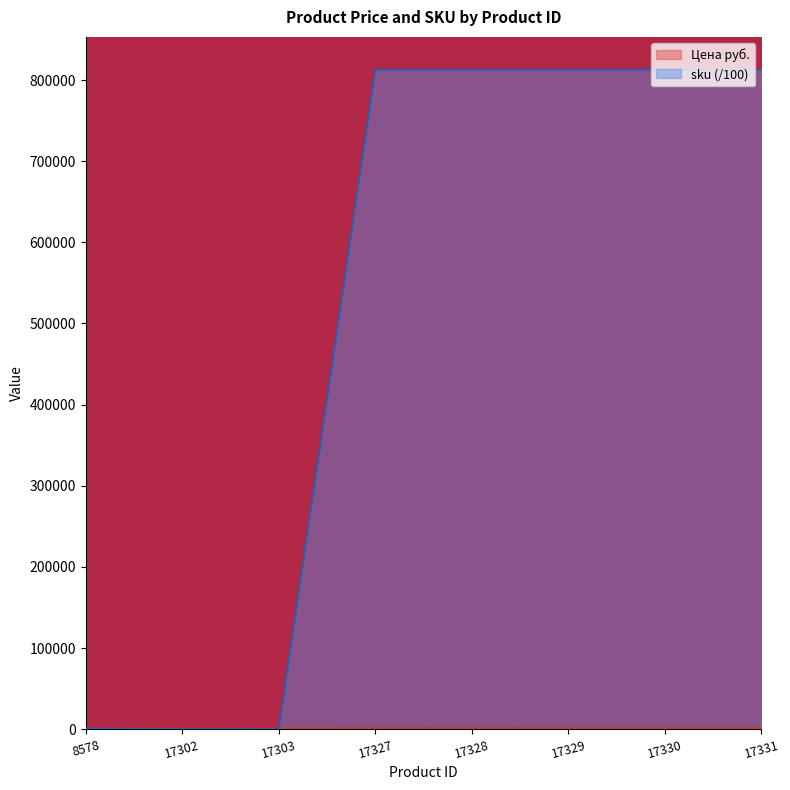

What is the difference between the maximum and minimum values in the sku series?

812580.1